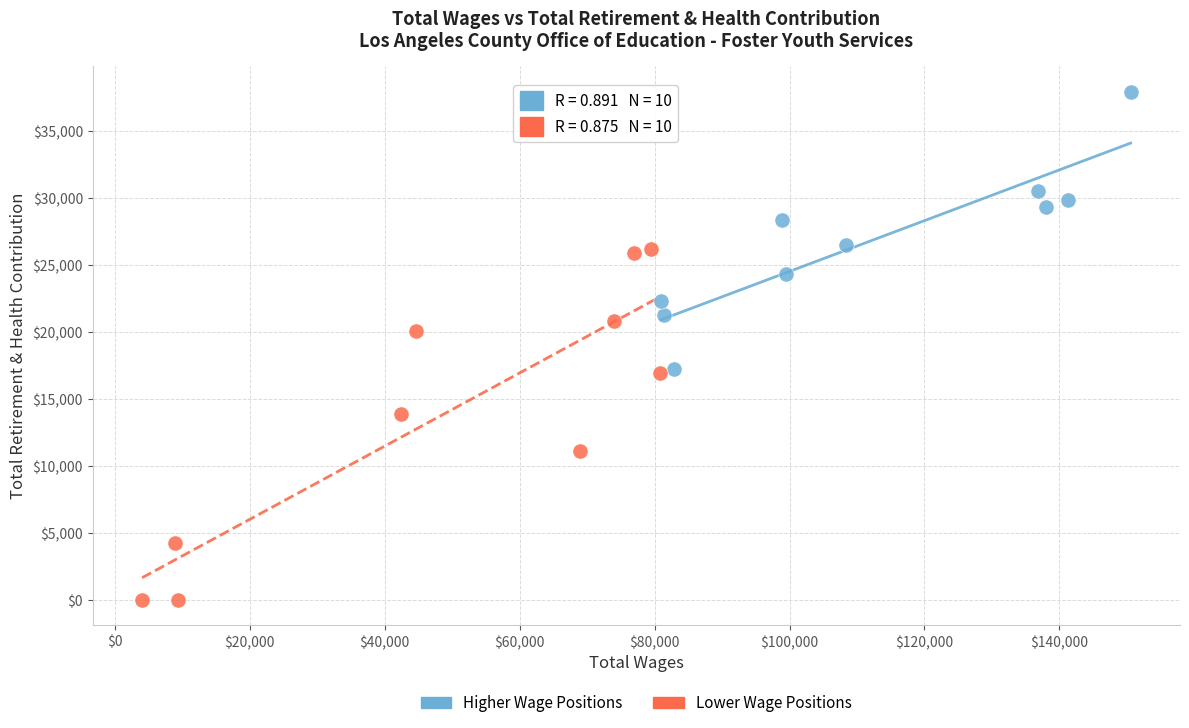

Which series has the largest Y range (max minus min)?

Lower Wage Positions